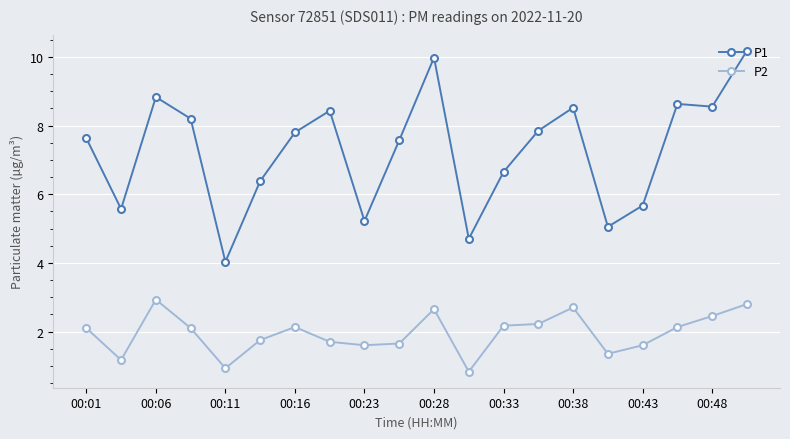

What is the value of the P1 point at the 19th from the left?

8.6